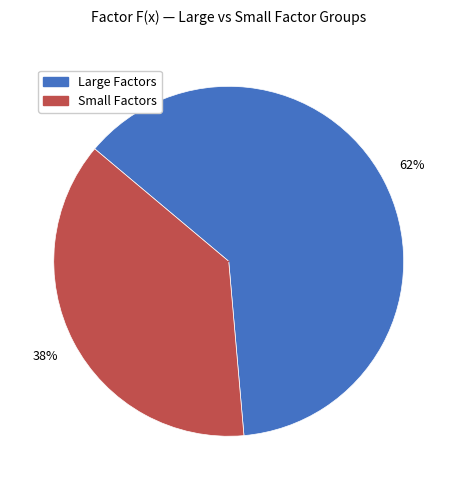

Does any single category account for the majority?

Yes